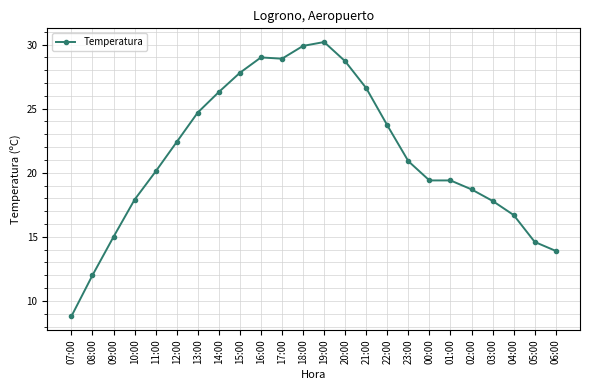

What is the change in value from 01:00 to 04:00?

-2.7